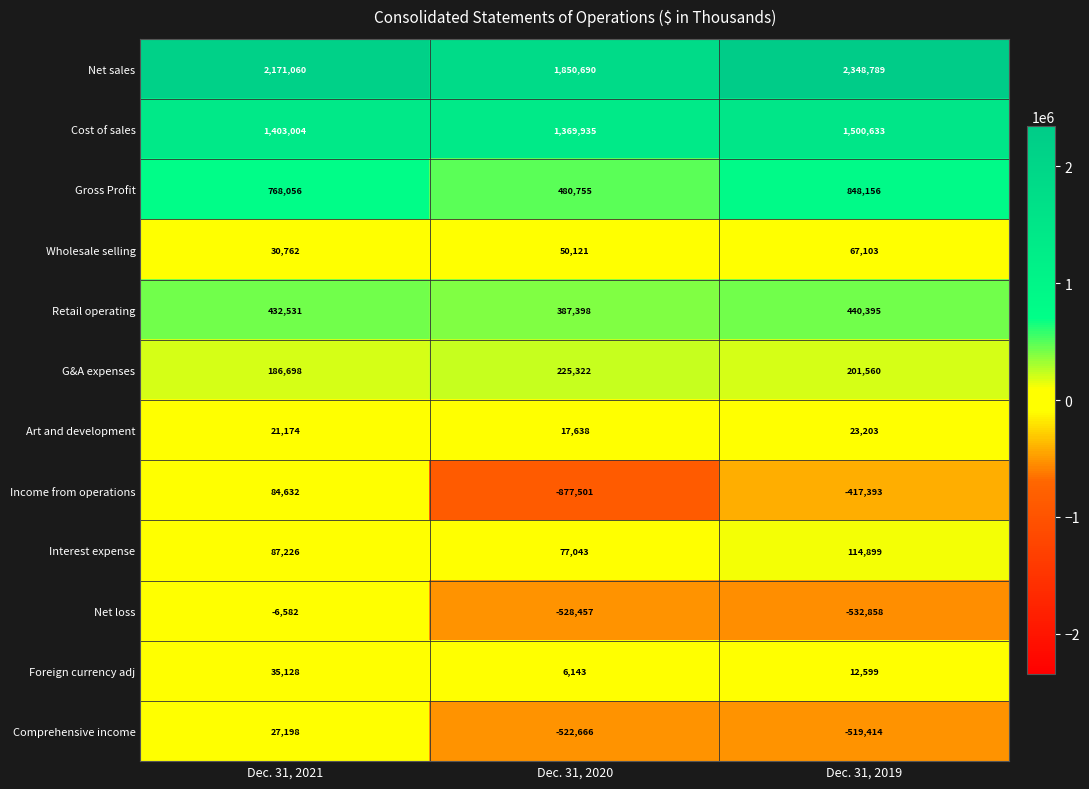

What is the maximum value shown in the chart?

2348789